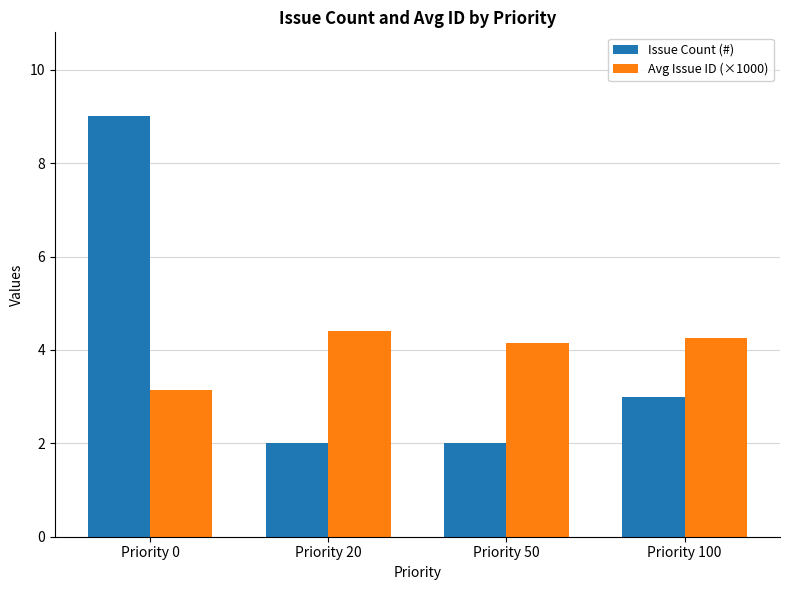

What are all the series names shown in the legend?

Issue Count (#), Avg Issue ID (×1000)